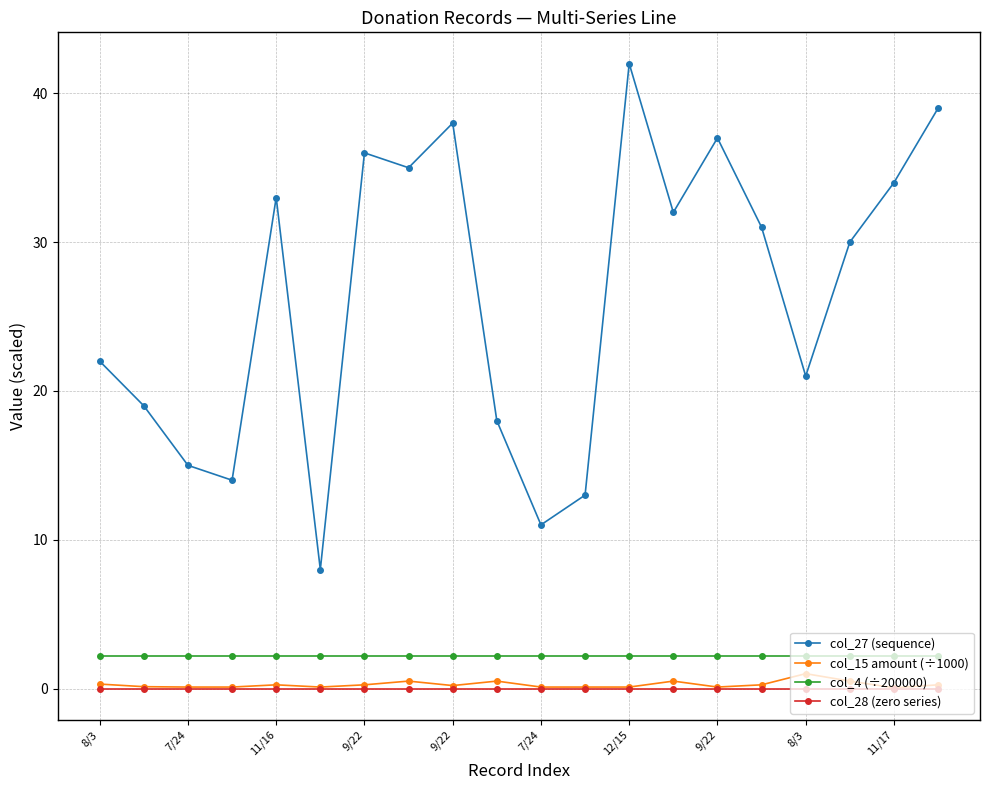

Which series has the widest spread of values?

col_27 (sequence)